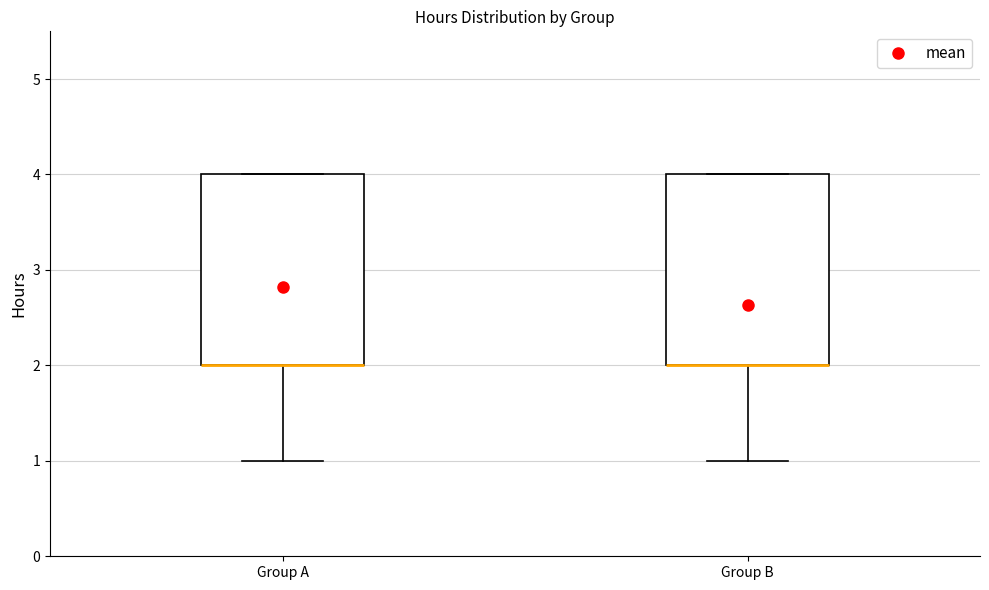

Reading left to right, transcribe this box plot: for each box, give where its median line is, the range the box spans, and where its two whiskers end, as read against the y-axis. The values are not printed on the chart, so give them approximately, as read against the axis.

Group A: median 2 (drawn on the box's lower edge), box 2 to 4, whiskers 1 to 4
Group B: median 2 (drawn on the box's lower edge), box 2 to 4, whiskers 1 to 4